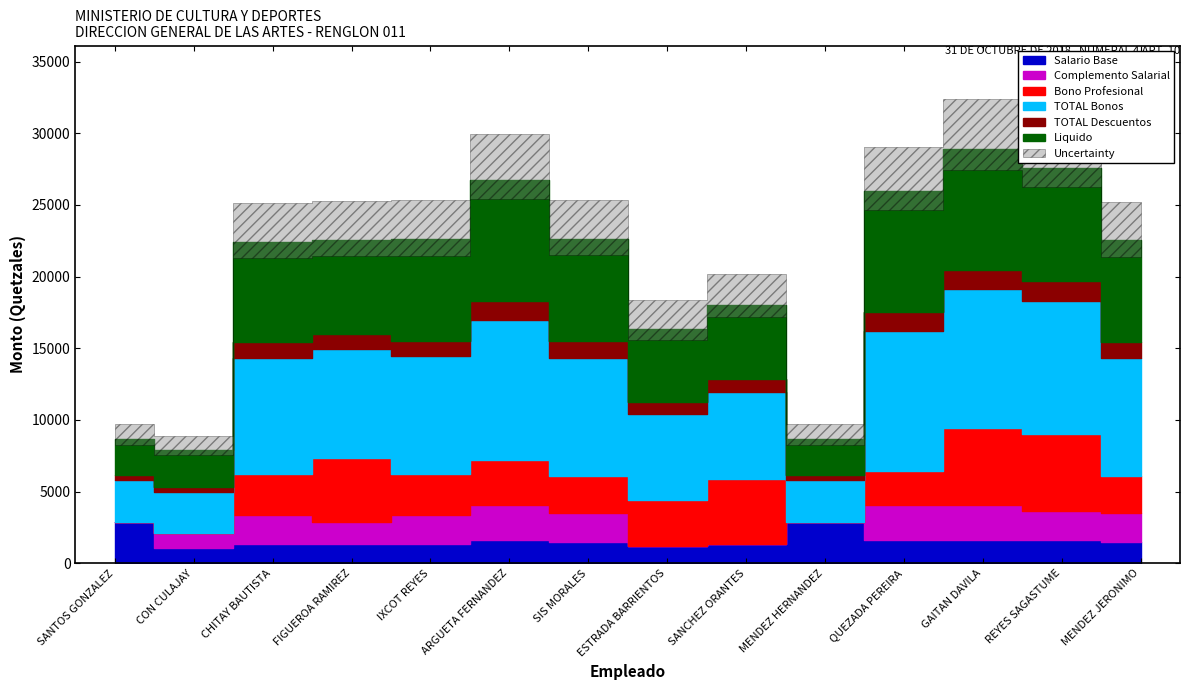

How many interior local peaks does the Complemento Salarial series have?

2